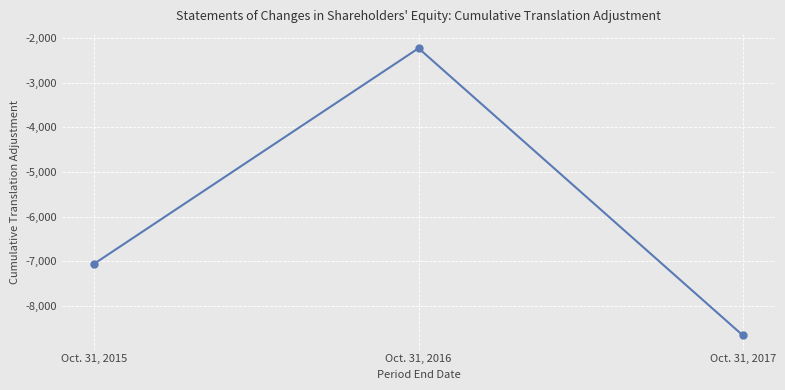

How many lines are shown in the chart?

1